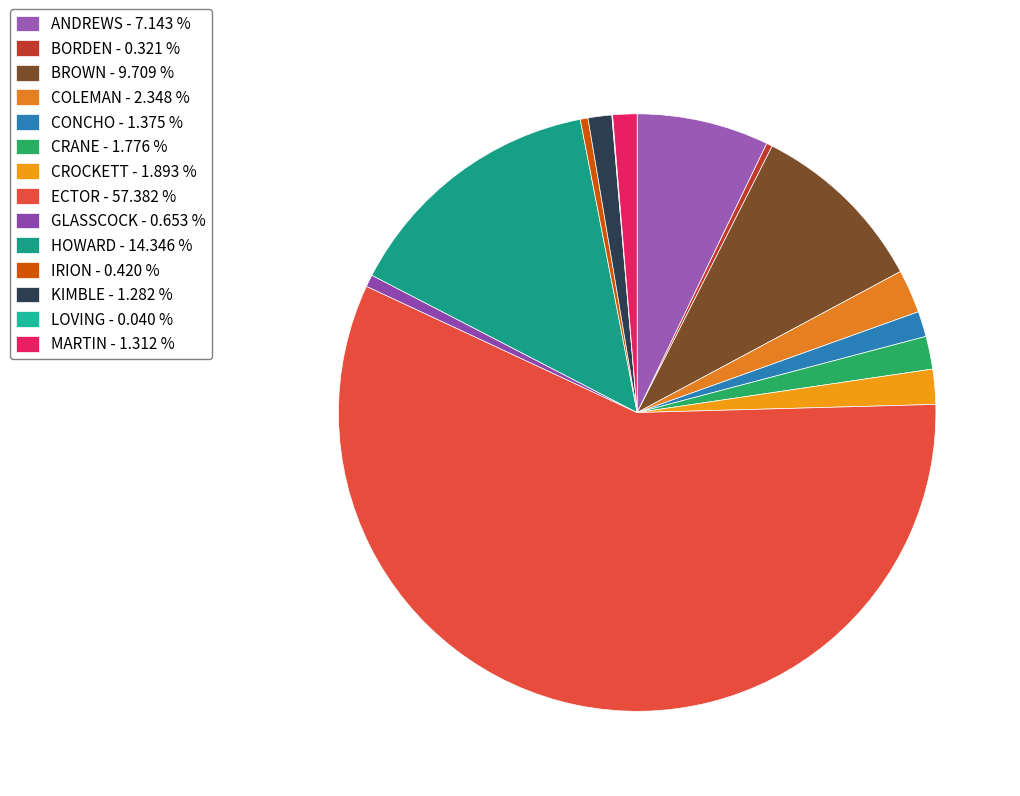

Count the number of slices in the pie.

14